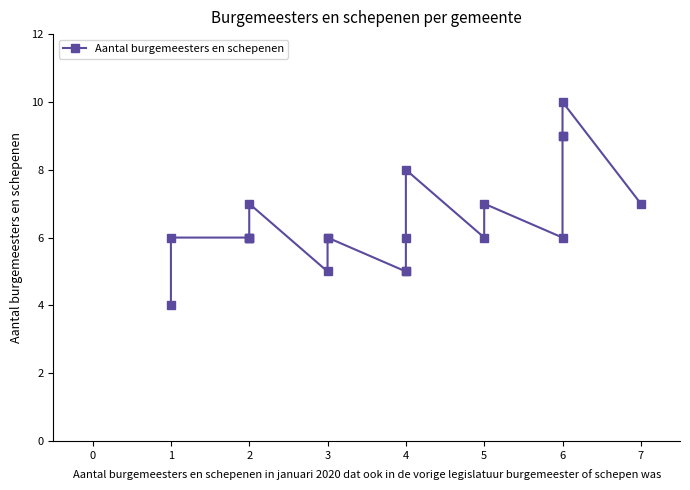

What is the difference between the maximum and second lowest values?

5